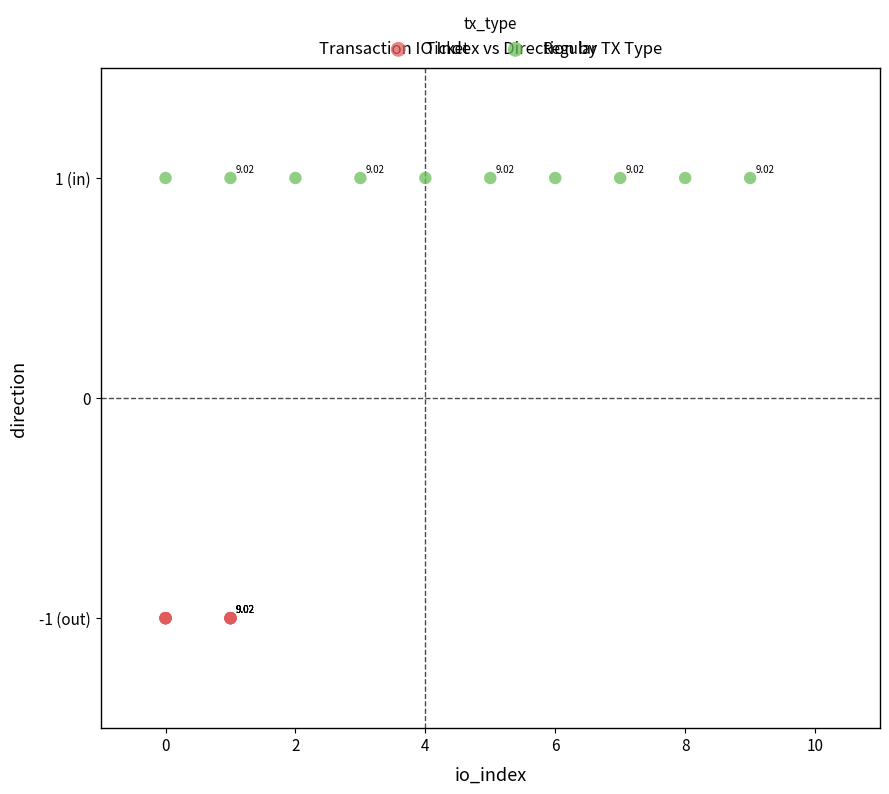

Which series reaches the maximum Y coordinate?

Regular